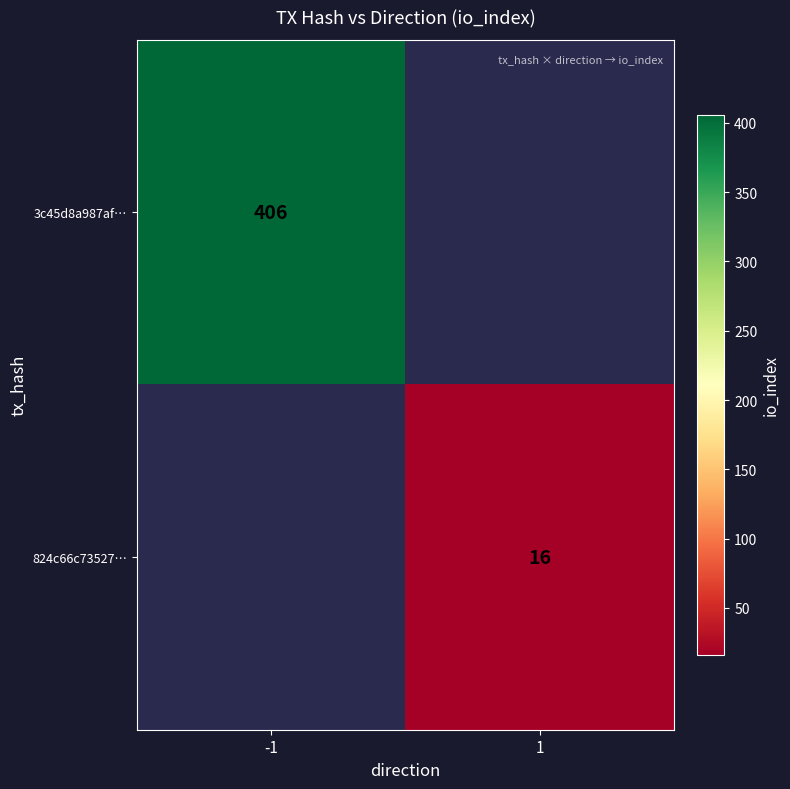

Which category has the lowest value across all series?

1